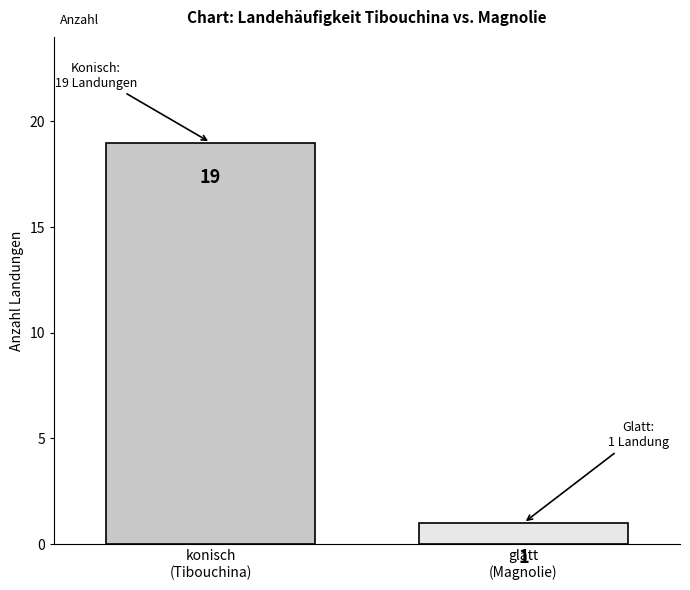

What is the ratio of the value at konisch
(Tibouchina) to the value at glatt
(Magnolie)?

19.0